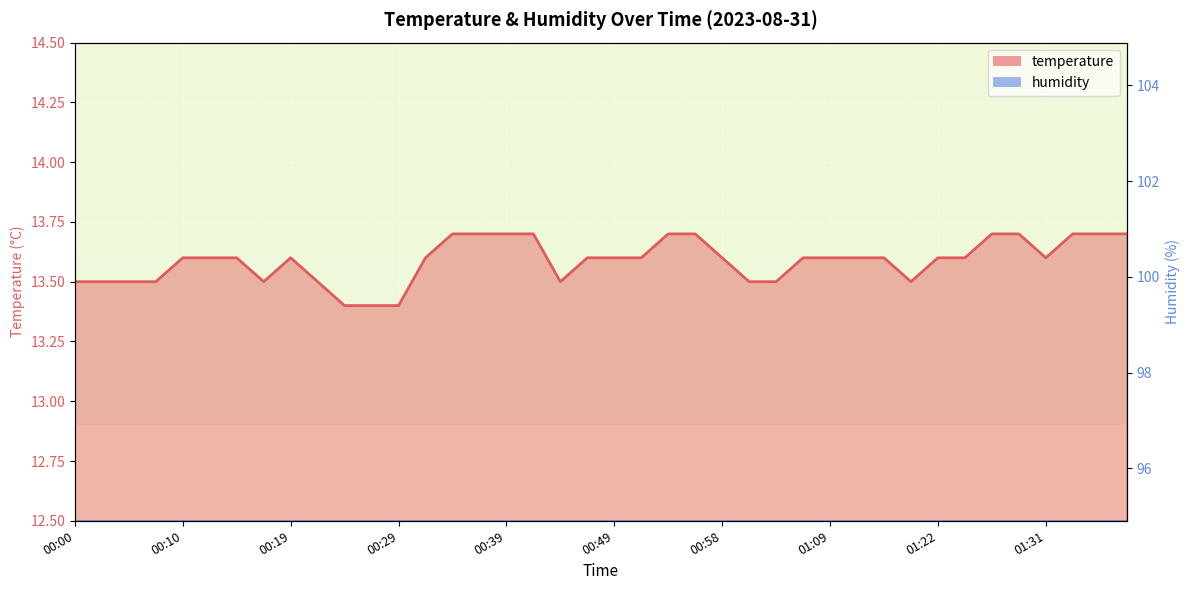

What is the difference between the maximum and minimum values?

0.3